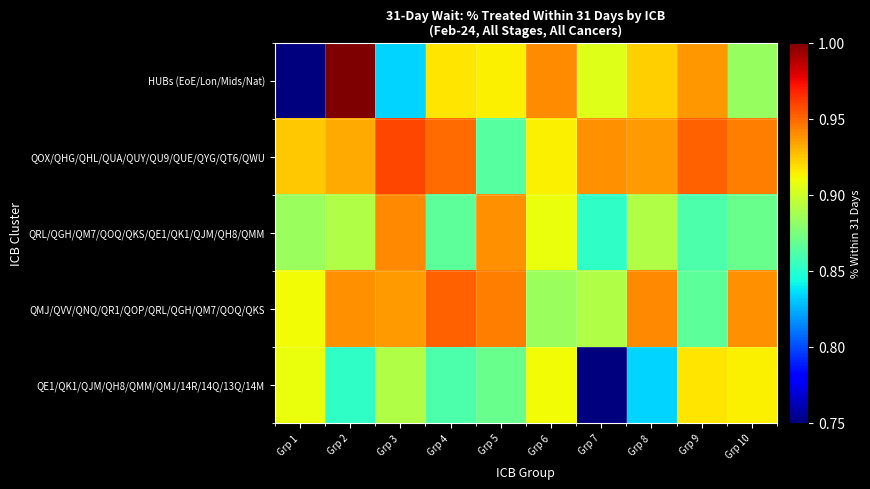

At which category is the sum across all series the highest?

Grp 2